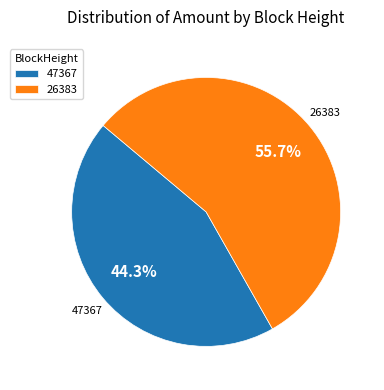

Does 47367 represent more than half of the total?

No